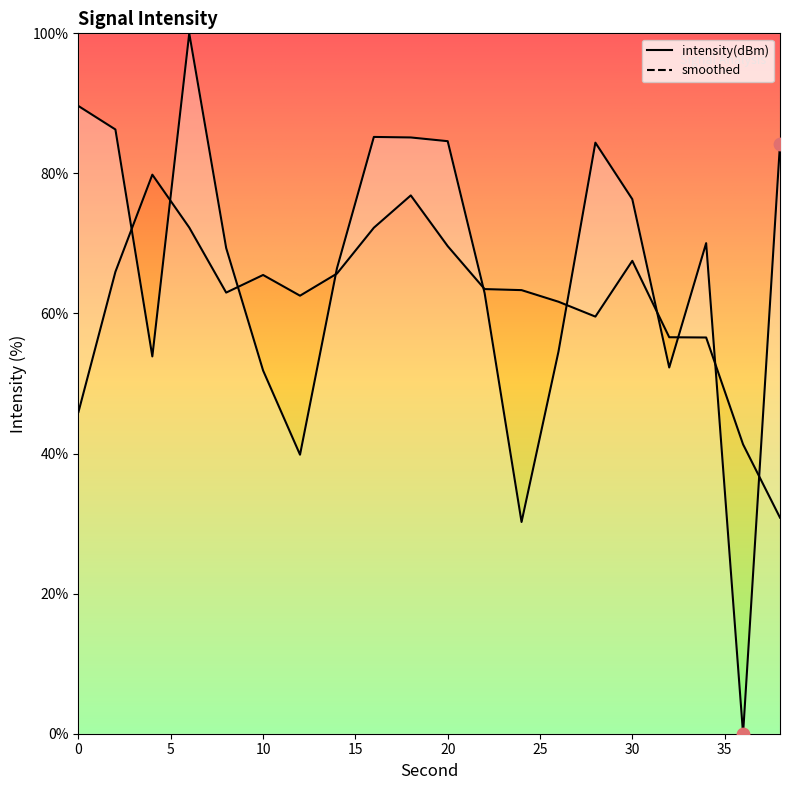

What is the change in value from 4 to 26?

+0.7